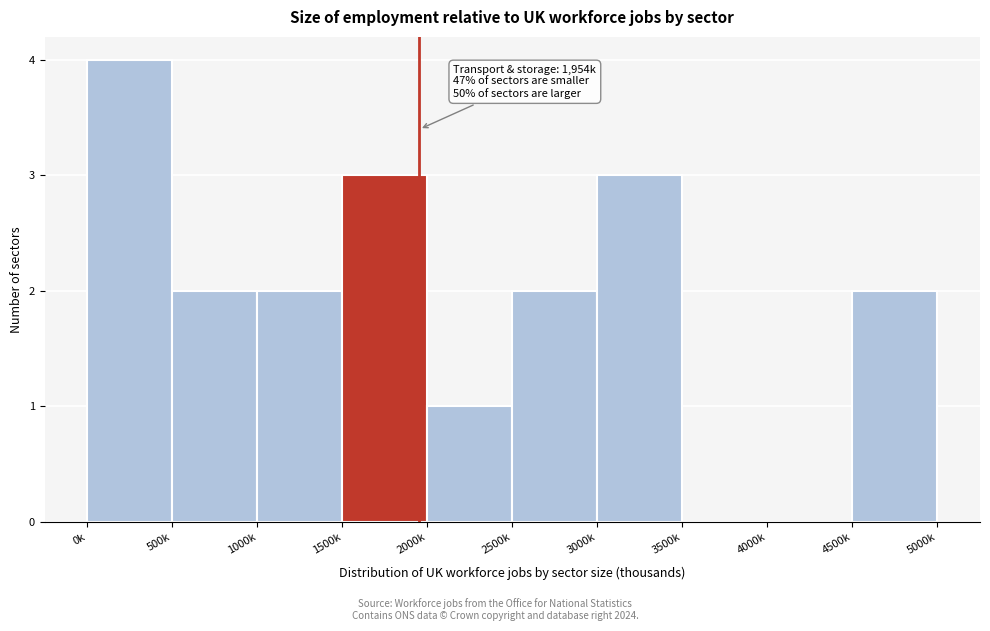

Reading left to right, list all the values displayed in this chart.

0k=4	500k=2	1000k=2	1500k=3	2000k=1	2500k=2	3000k=3	3500k=0	4000k=0	4500k=2